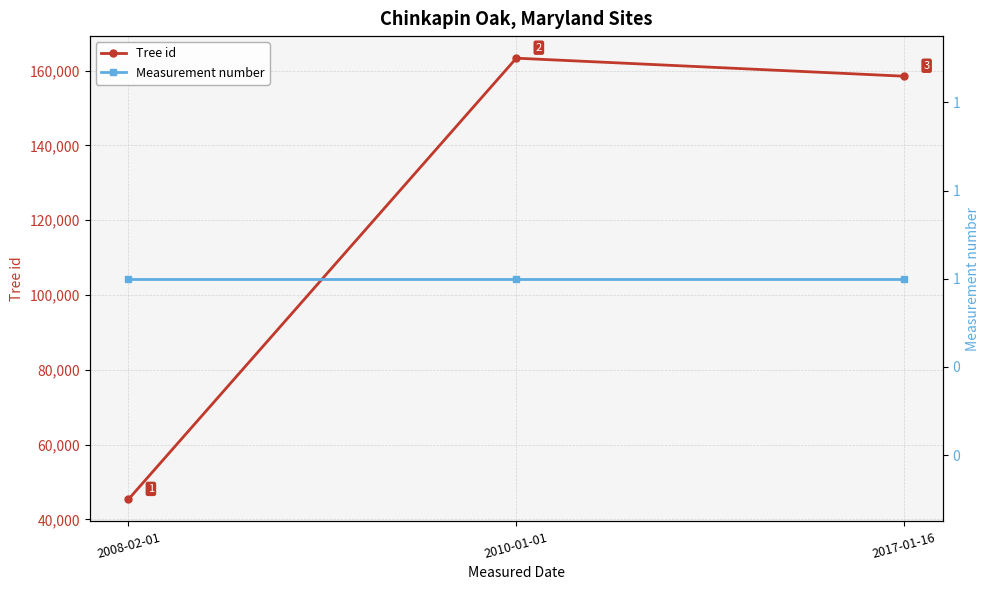

Which category has the lowest value in the Measurement number series?

2008-02-01